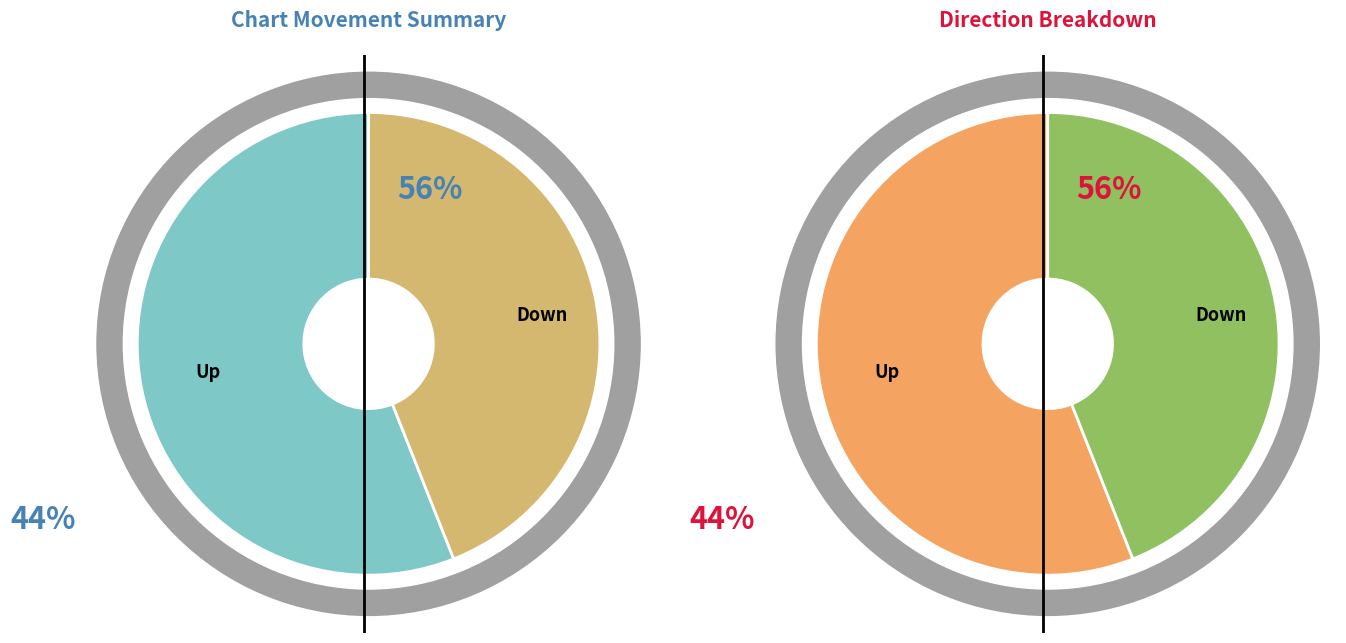

To the nearest percent, what percentage of the pie is Down?

44%